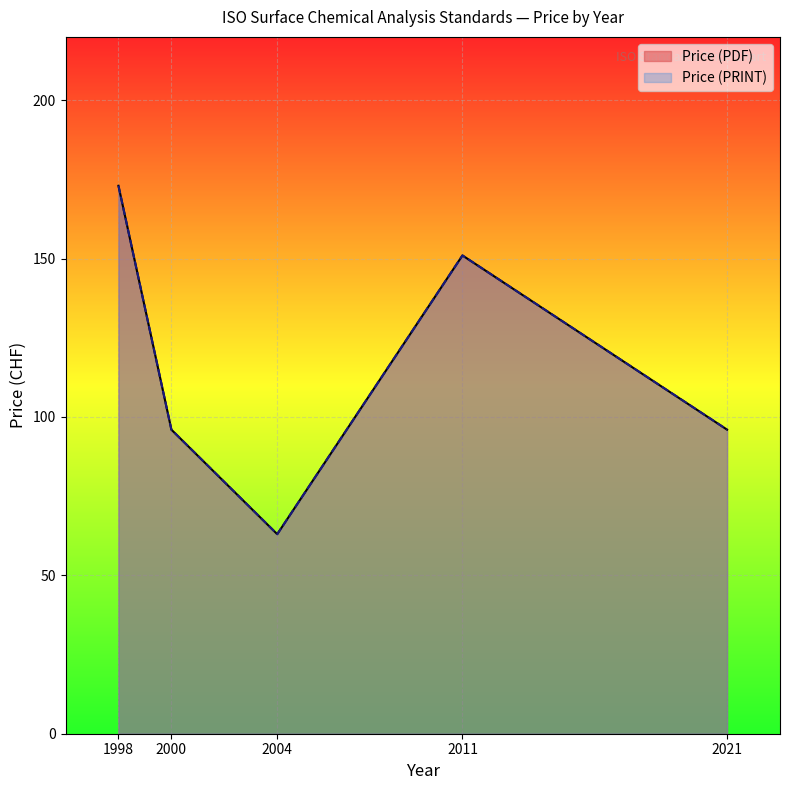

True or false: Price (PRINT) and Price (PDF) intersect in this chart.

False